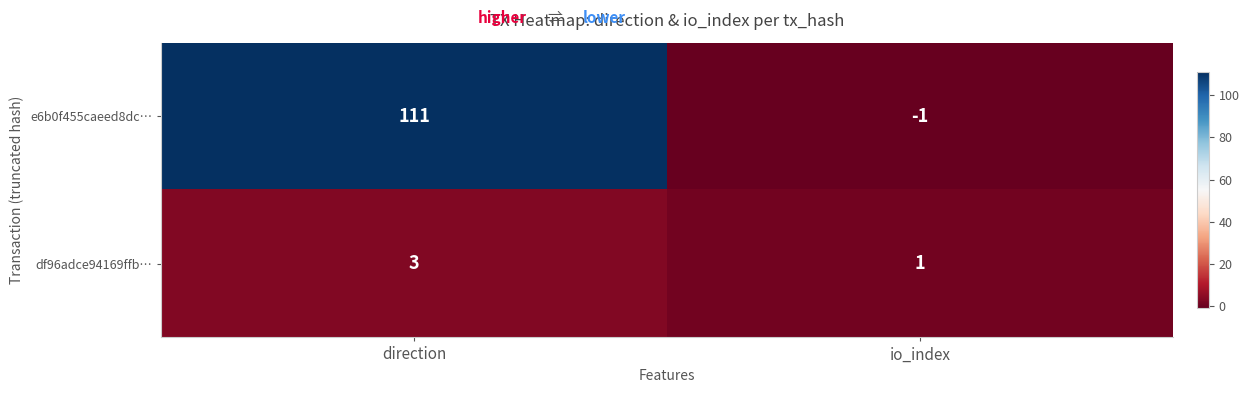

At how many categories does at least one series exceed 49?

1